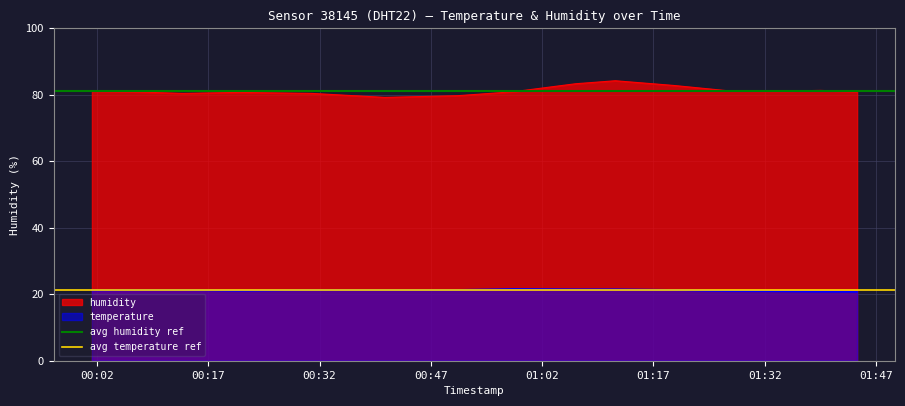

What is the lowest value of the humidity series?

79.2